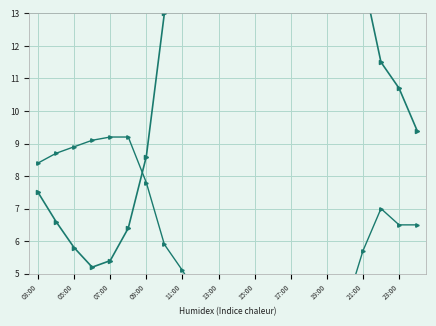

List the series in order of their peak value, highest first.

Tenperartura (ºC), Hezetasuna (%), Bolada (km/h), Haizearen abiadura (km/h)